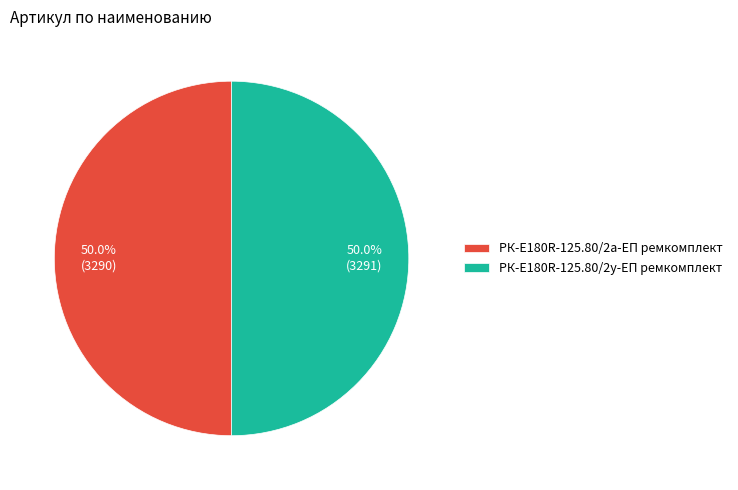

What percentage is the РК-E180R-125.80/2а-ЕП ремкомплект slice, to the nearest percent?

50%